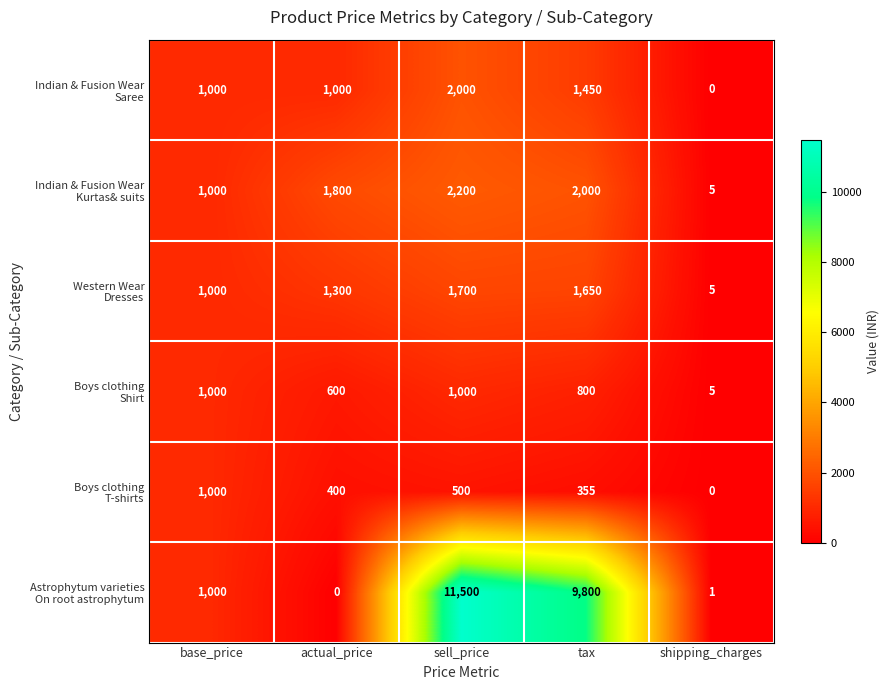

At which category is the sum across all series the highest?

sell_price